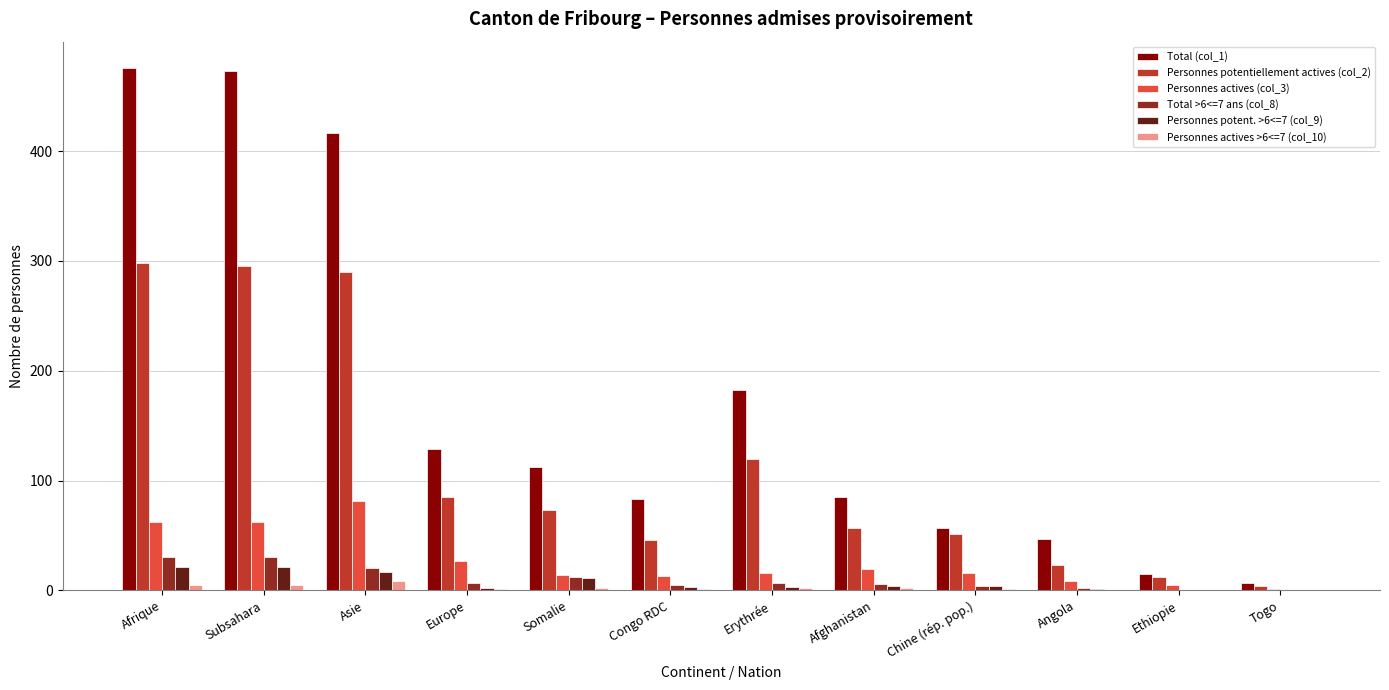

True or false: Personnes potentiellement actives (col_2) has a value of 30 at Somalie.

False